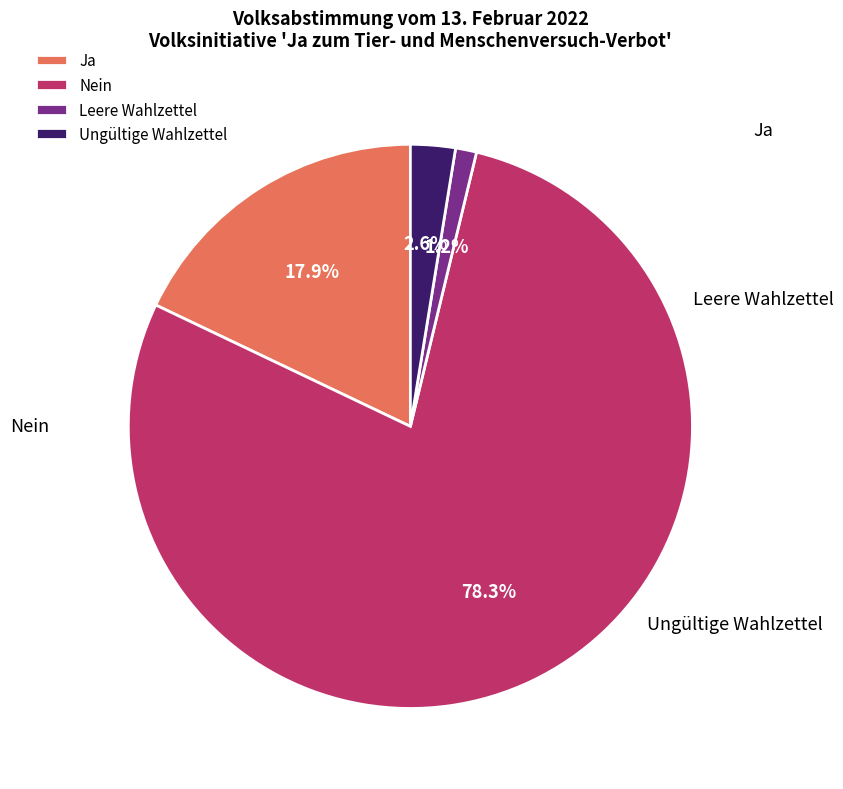

To the nearest percent, what is the difference between the Ja and Ungültige Wahlzettel slice percentages?

15%